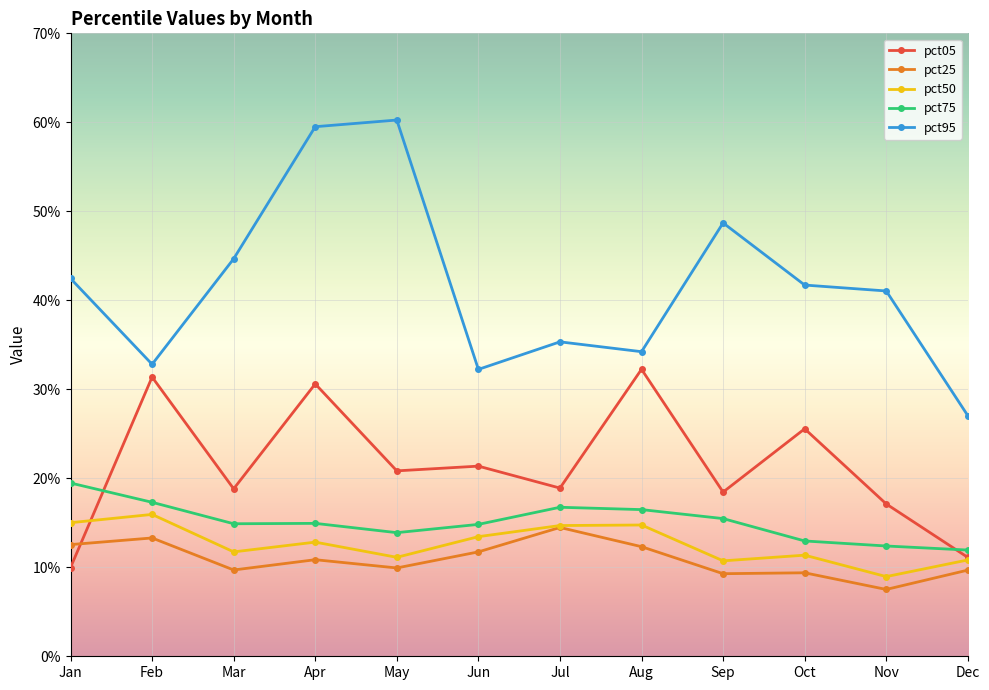

What are all the series names shown in the legend?

pct05, pct25, pct50, pct75, pct95